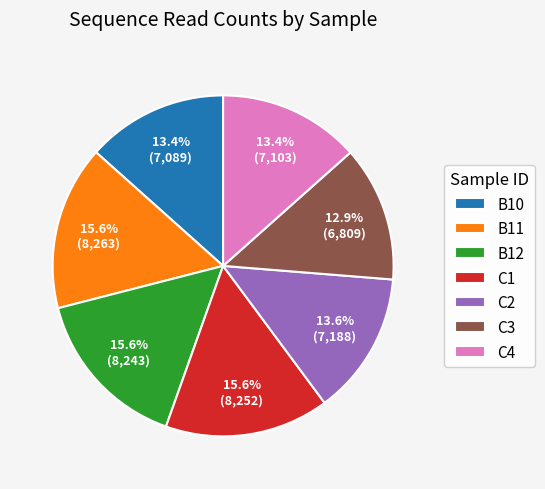

True or false: B10 accounts for 23% of the total.

False